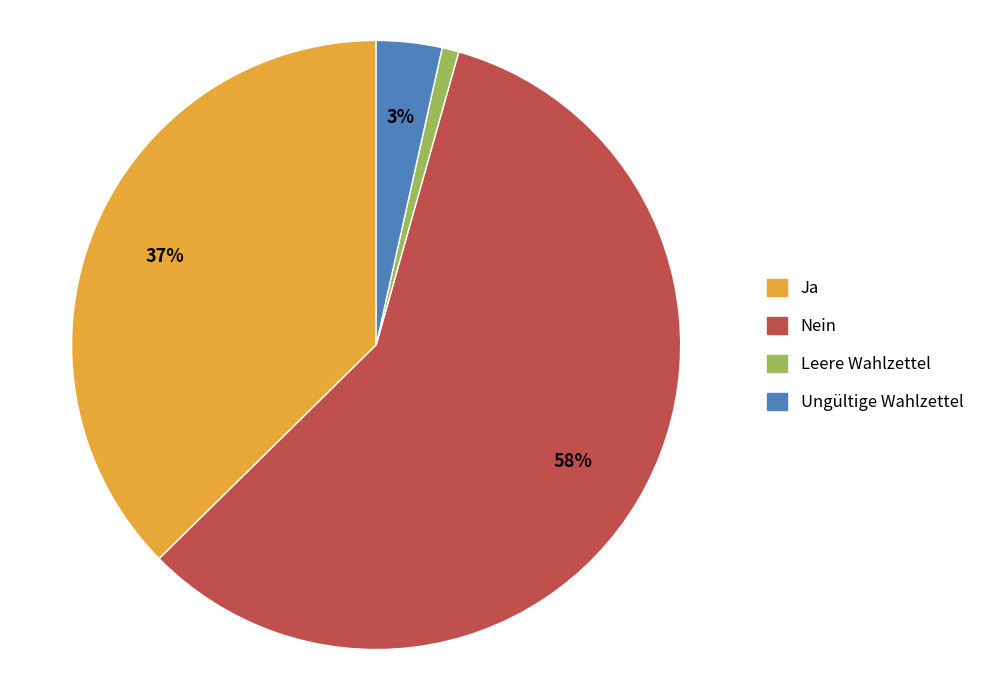

To the nearest percent, what is the average slice percentage?

25%